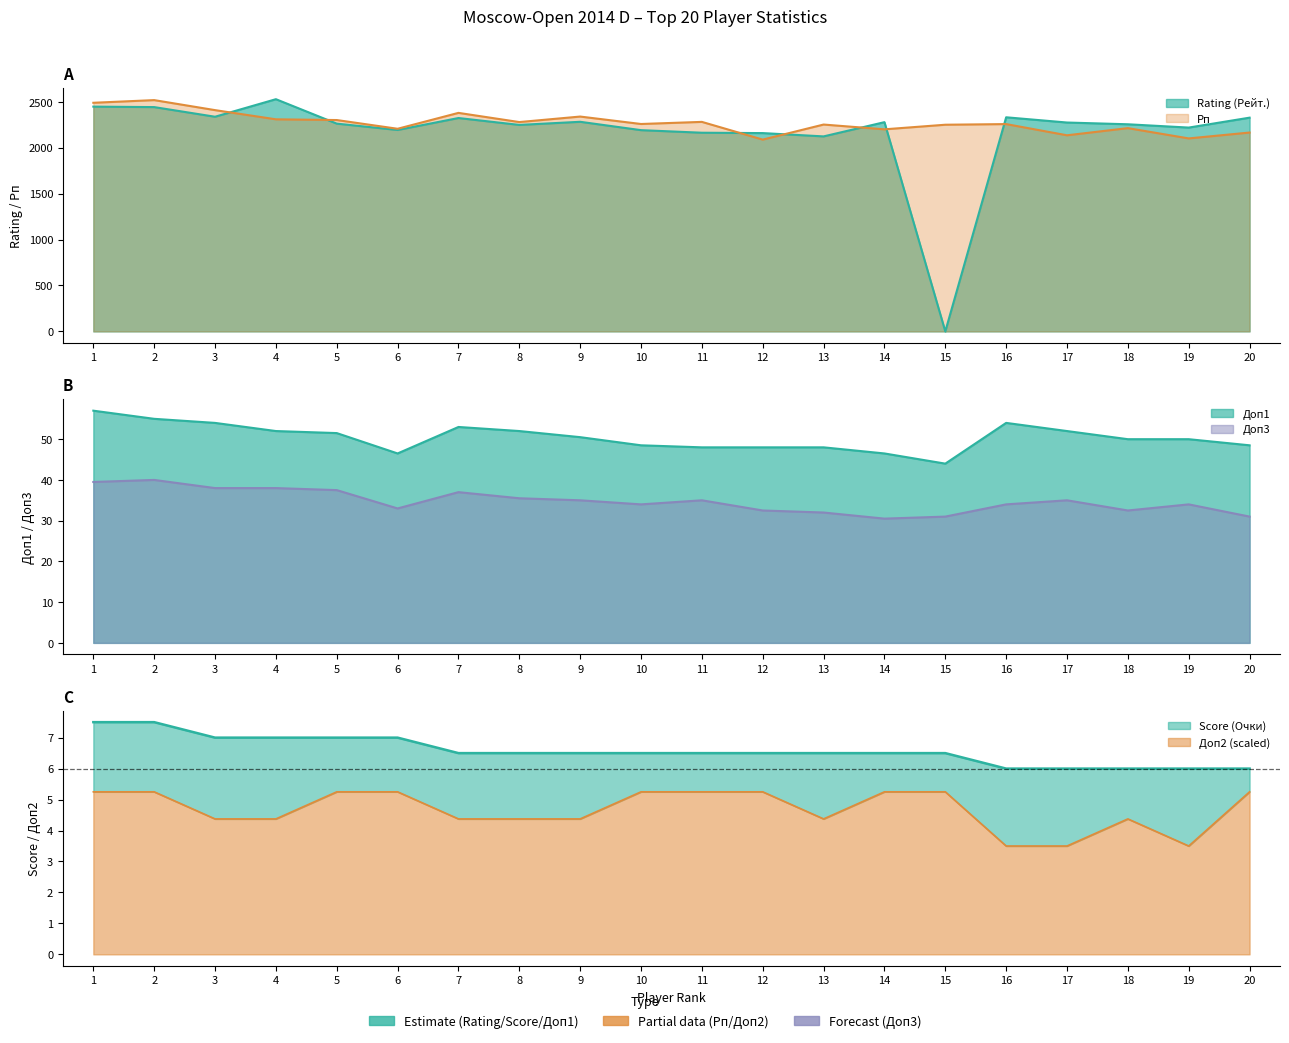

What is the value of the Доп3 point at the 4th from the left?

38.0